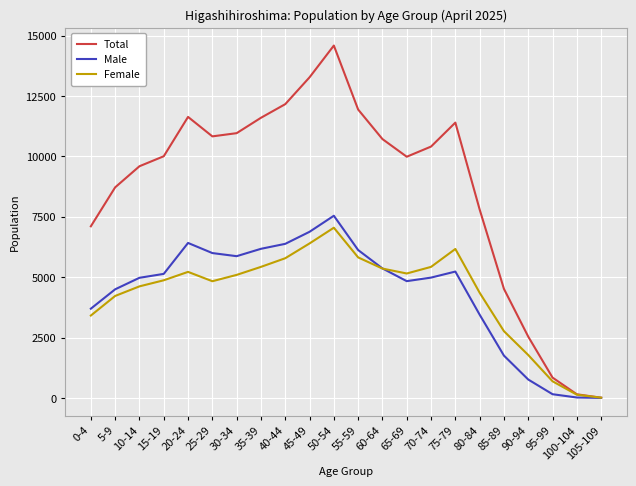

What is the total value across all series at 45-49?

26552